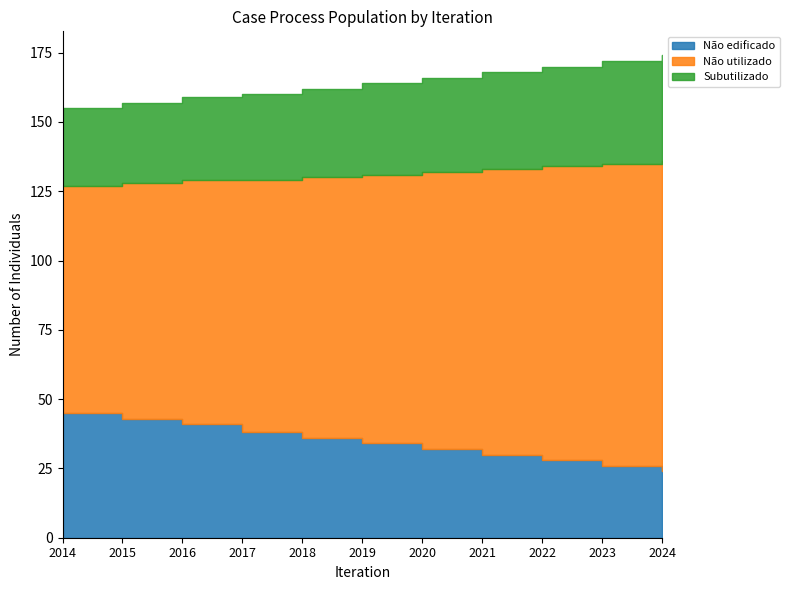

Reading left to right, transcribe all the data shown in this chart.

Não edificado: 45	43	41	38	36	34	32	30	28	26	24
Não utilizado: 82	85	88	91	94	97	100	103	106	109	112
Subutilizado: 28	29	30	31	32	33	34	35	36	37	38